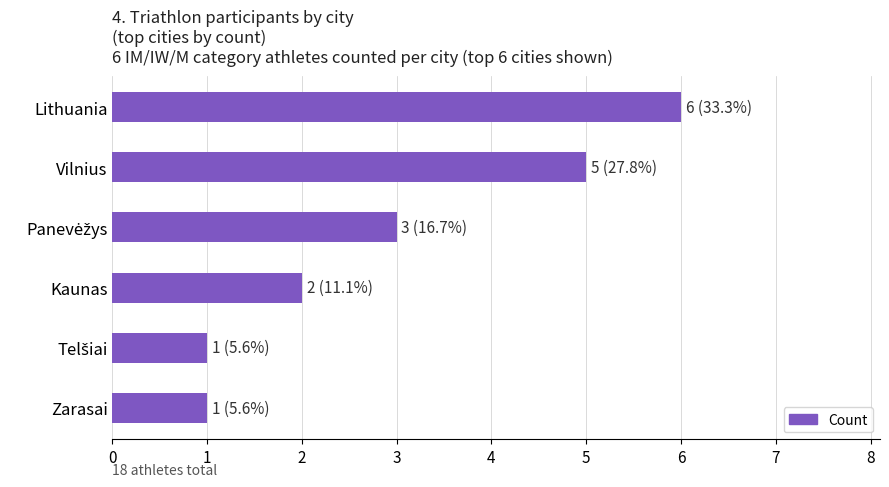

What is the difference between the maximum and minimum values?

5